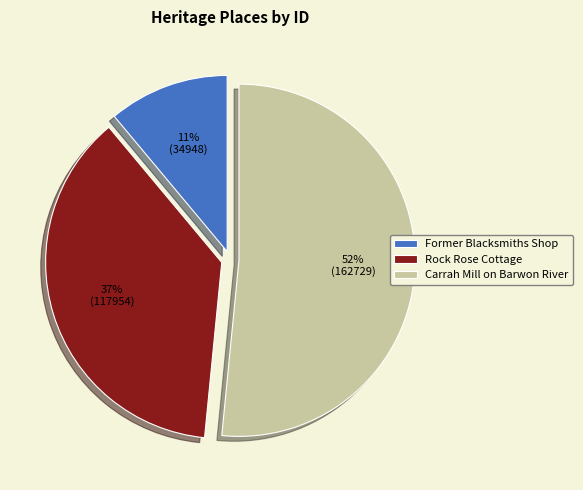

To the nearest percent, what is the average slice percentage?

33%